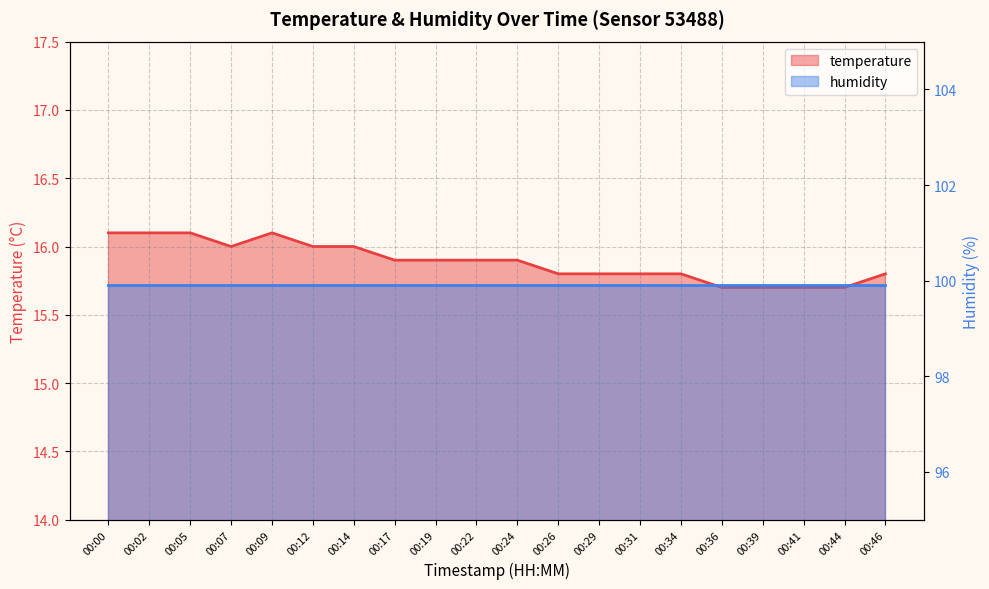

Does the chart display data point markers on the line(s)?

No